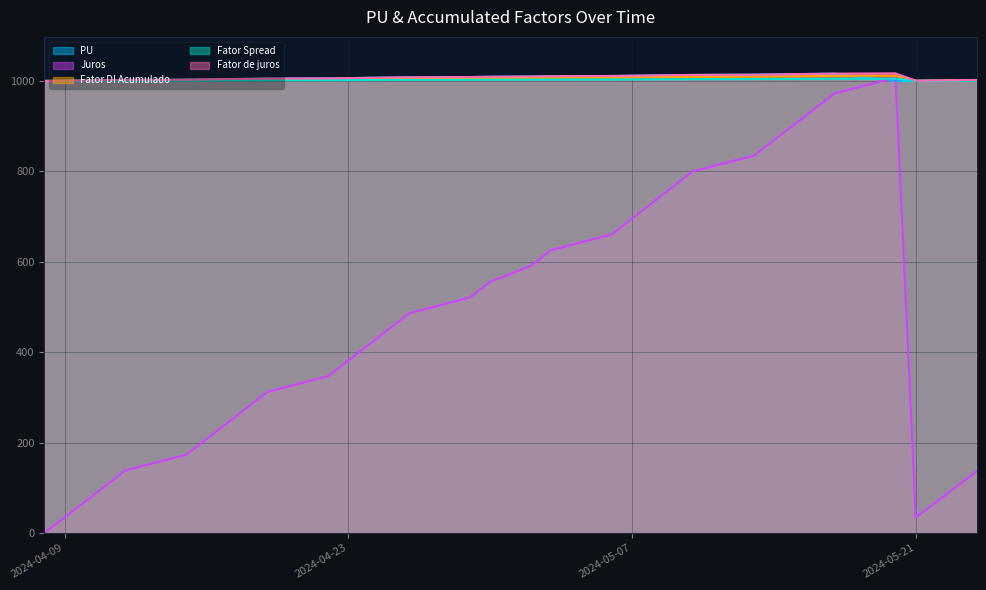

How many series are shown in this chart?

5